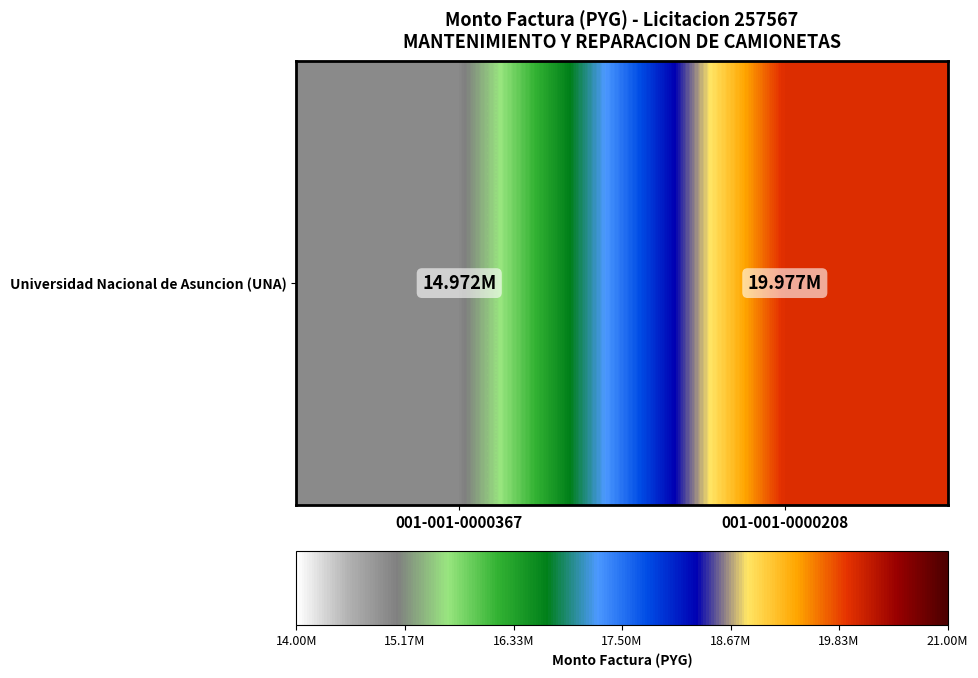

Rank the categories by value from highest to lowest.

001-001-0000208, 001-001-0000367